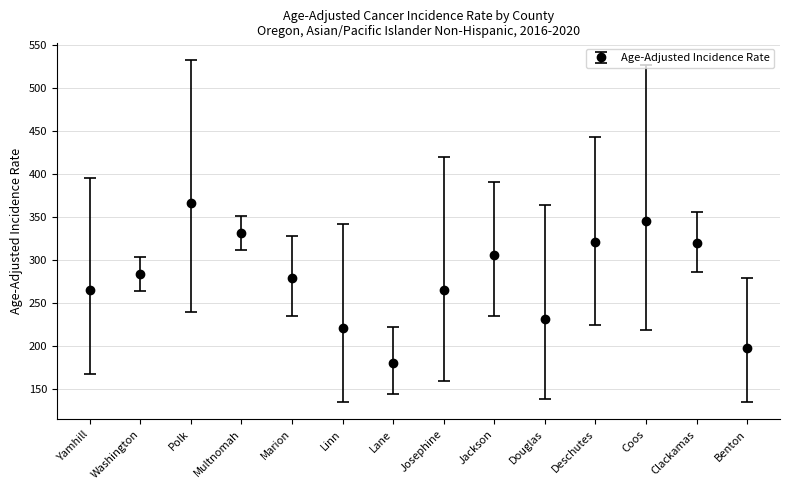

Which category has the lowest value across all series?

Lane